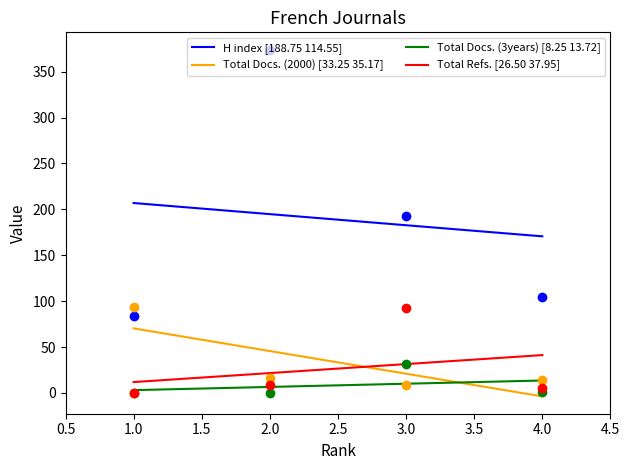

At how many categories does at least one series exceed 216?

1